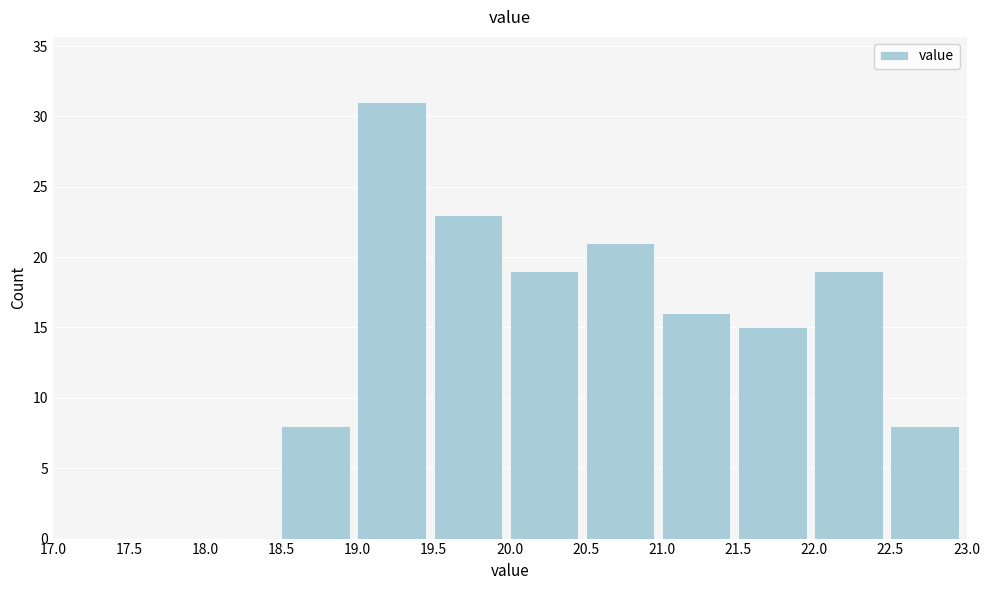

Which range on the x-axis has the tallest bar?

19.0 to 19.5